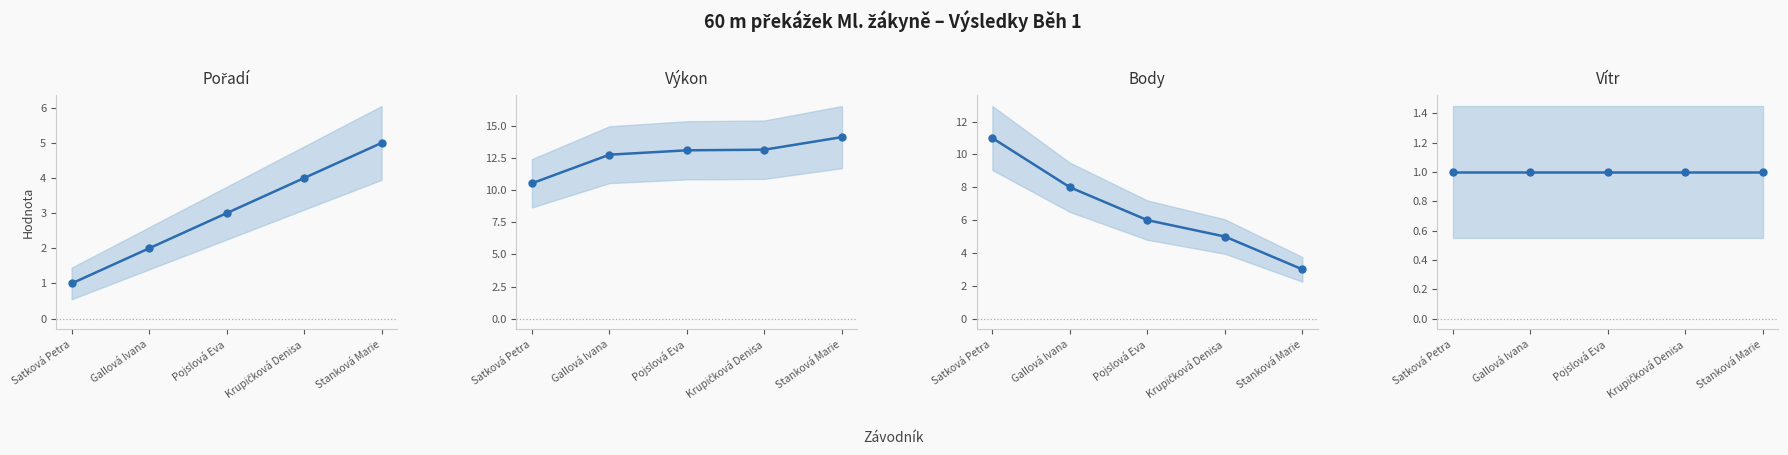

What is the total value across all series at Satková Petra?

23.6